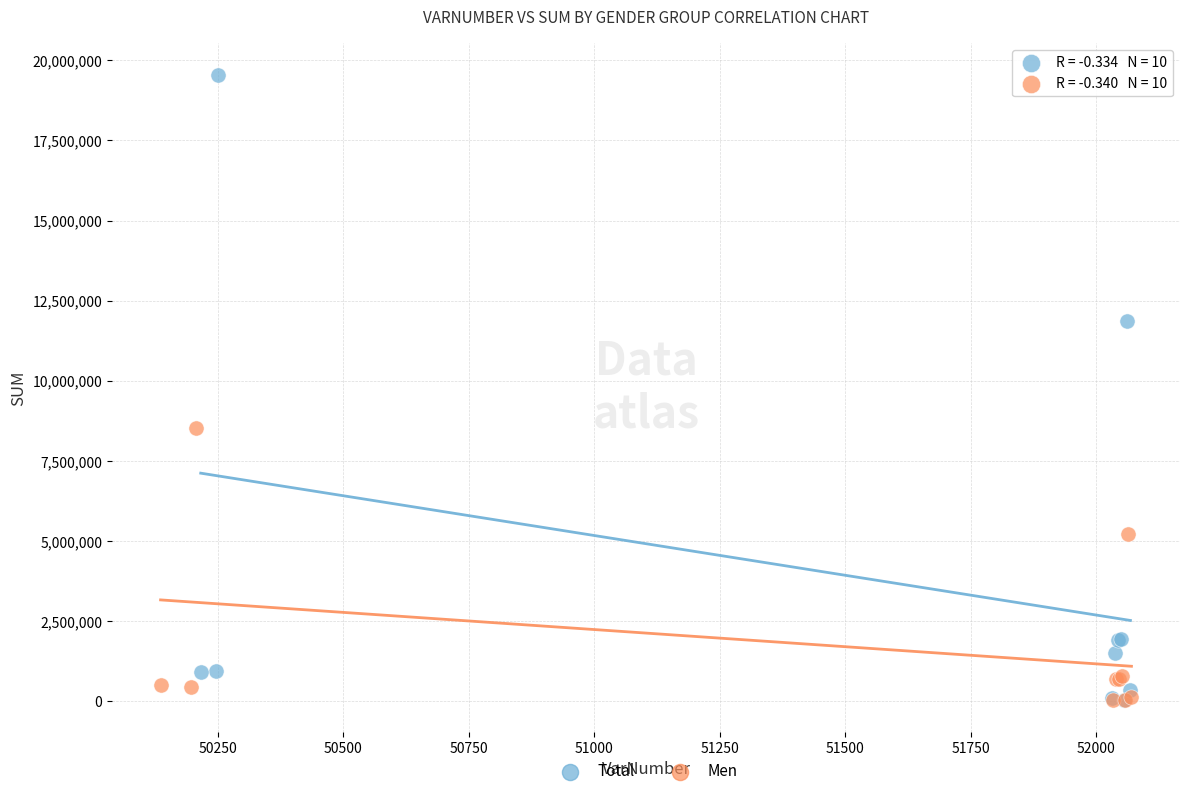

Which series contains the highest Y value?

Total